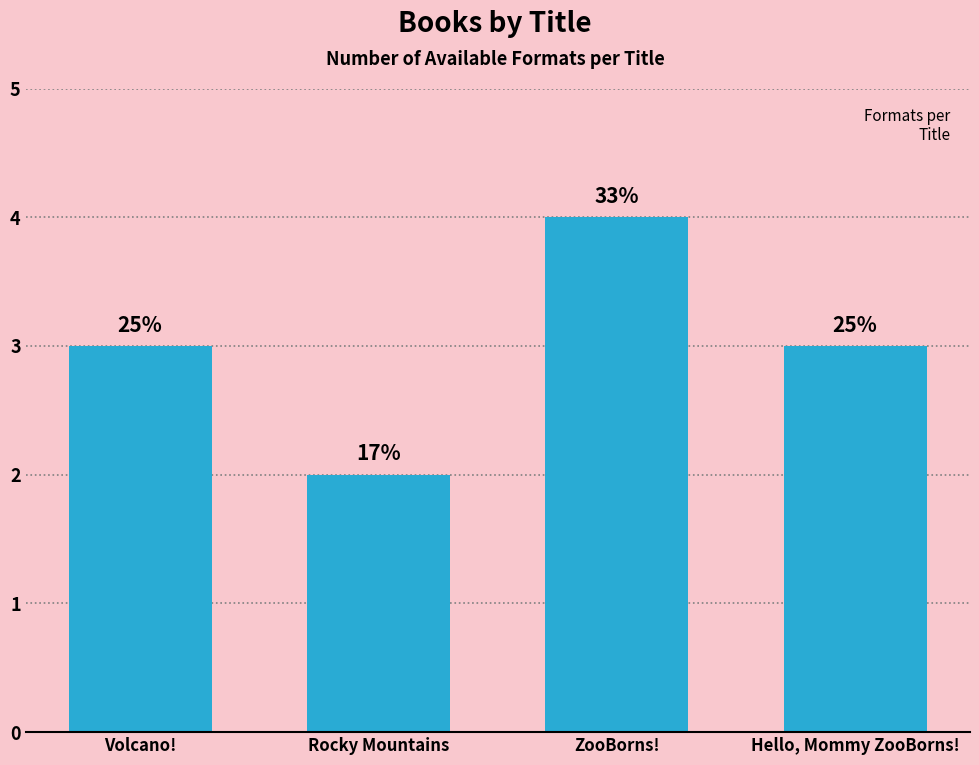

List the labels in order of value, smallest first.

Rocky Mountains, Volcano!, Hello, Mommy ZooBorns!, ZooBorns!